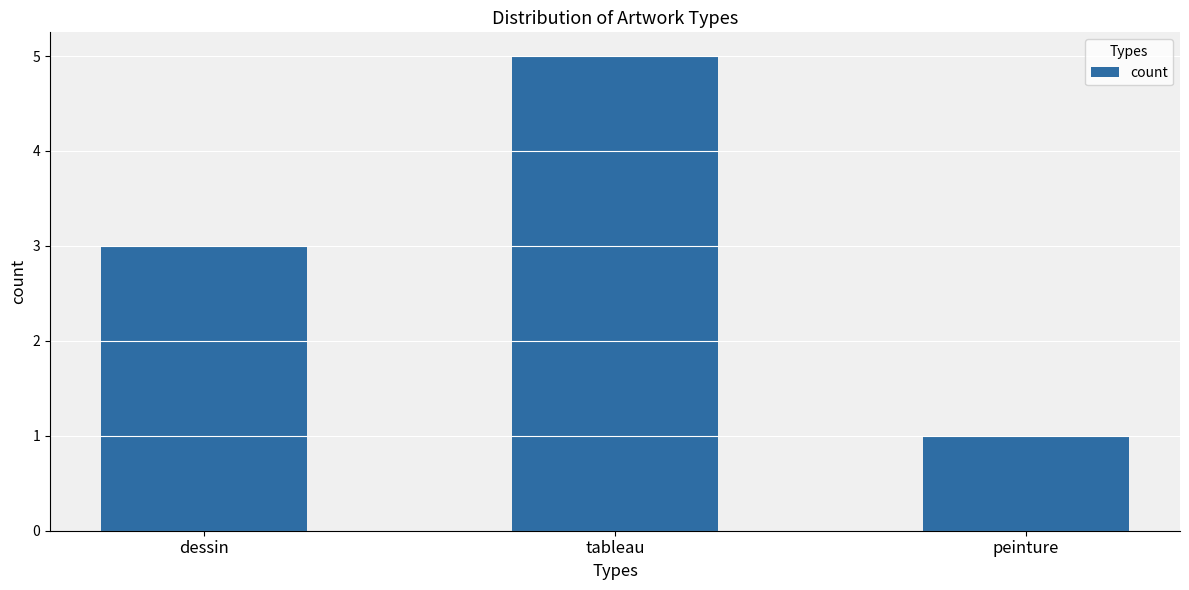

What is the change in value from dessin to peinture?

-2